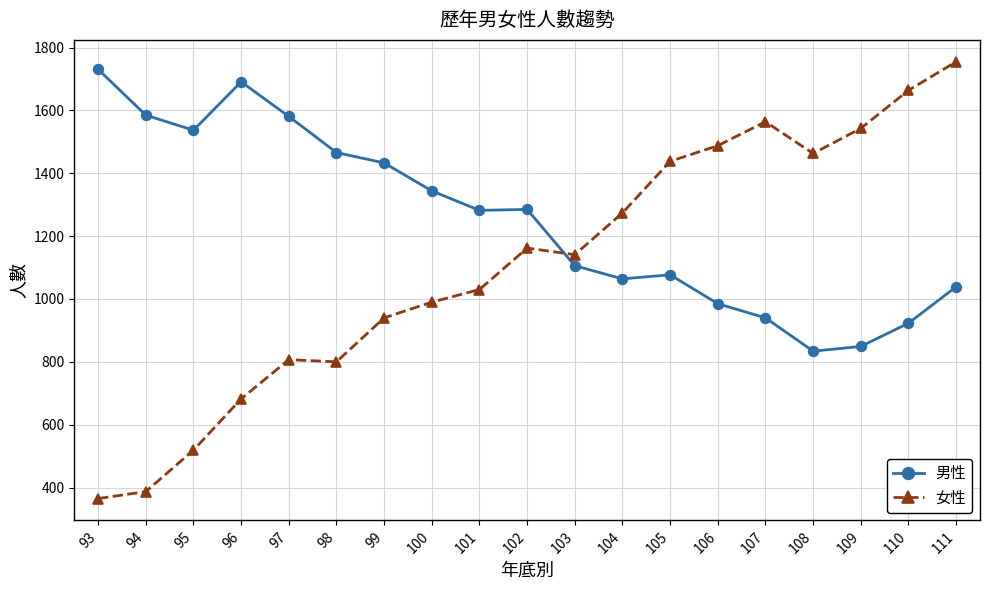

What is the minimum value for 男性?

834